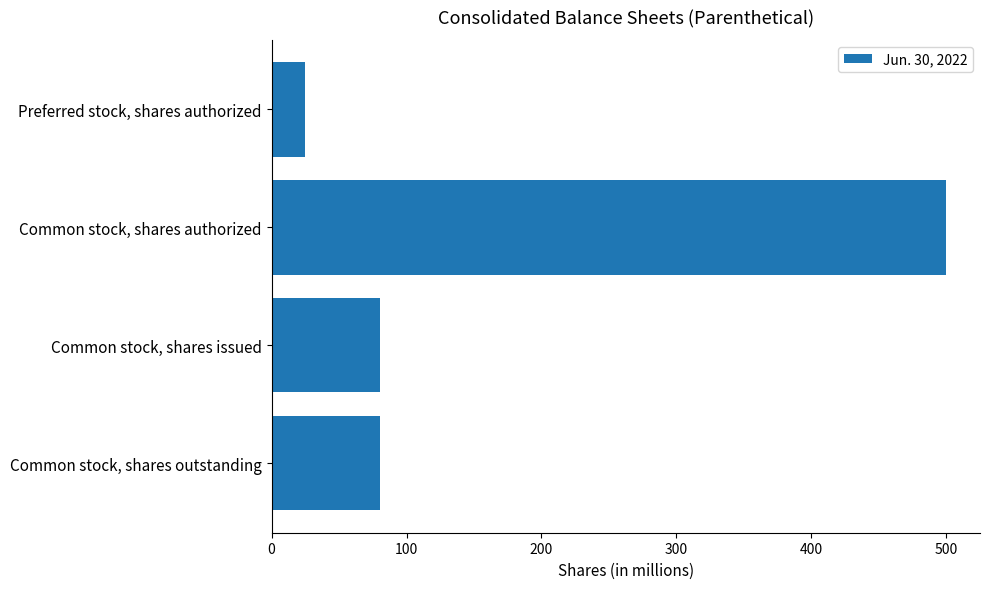

What is the minimum value shown in the chart?

25.0